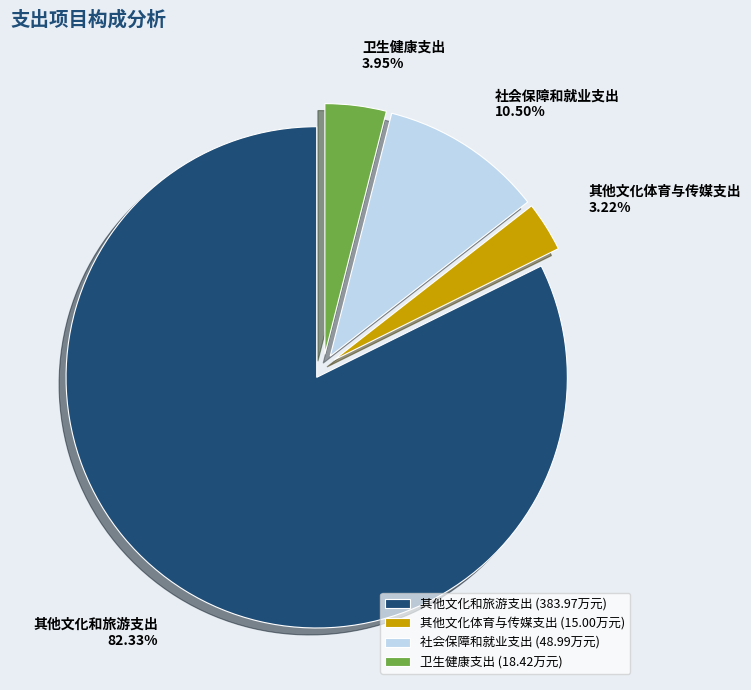

Approximately how many times larger is the value at 社会保障和就业支出 compared to 卫生健康支出?

2.7